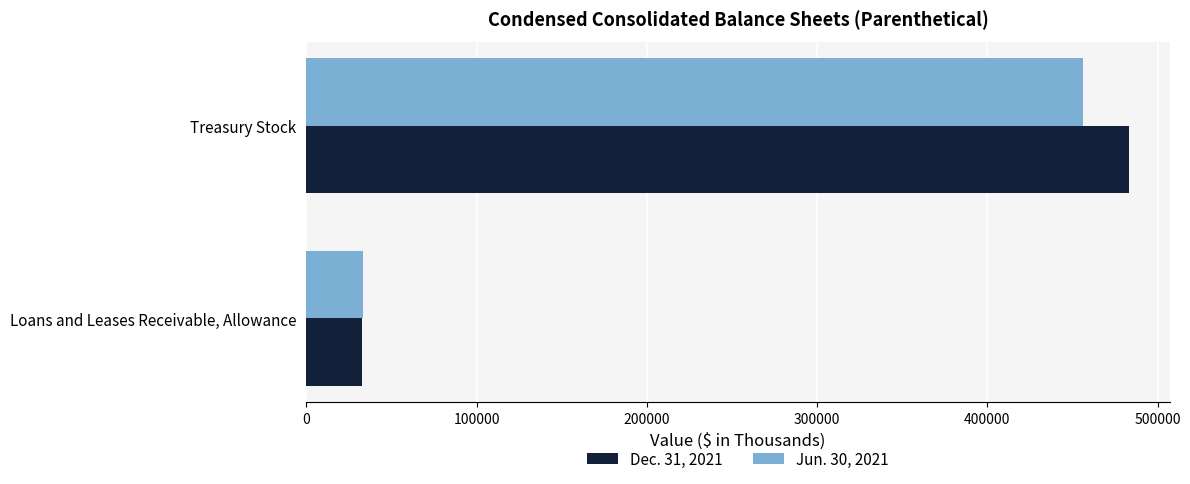

List the labels in order of Jun. 30, 2021 value, largest first.

Treasury Stock, Loans and Leases Receivable, Allowance